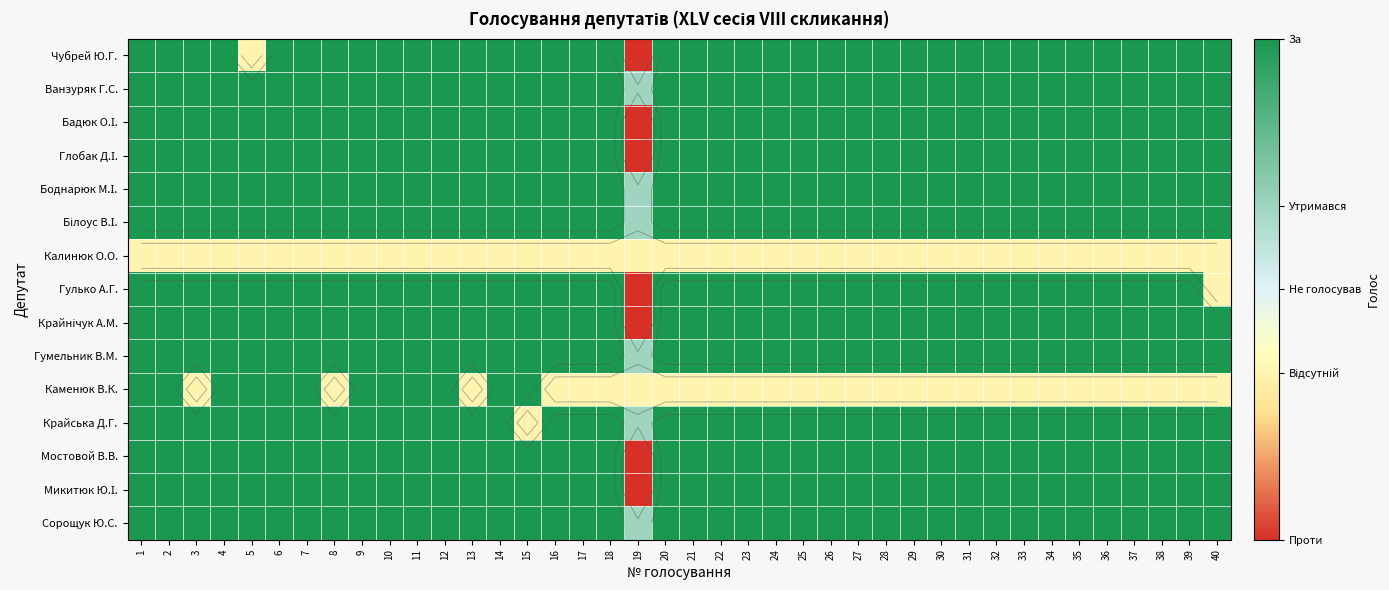

List the labels in order of Сорощук Ю.С. value, largest first.

1, 2, 3, 4, 5, 6, 7, 8, 9, 10, 11, 12, 13, 14, 15, 16, 17, 18, 20, 21, 22, 23, 24, 25, 26, 27, 28, 29, 30, 31, 32, 33, 34, 35, 36, 37, 38, 39, 40, 19